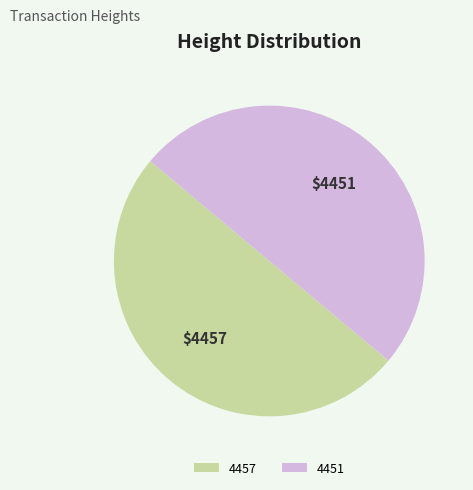

What is the ratio of the value at 4457 to the value at 4451?

1.0